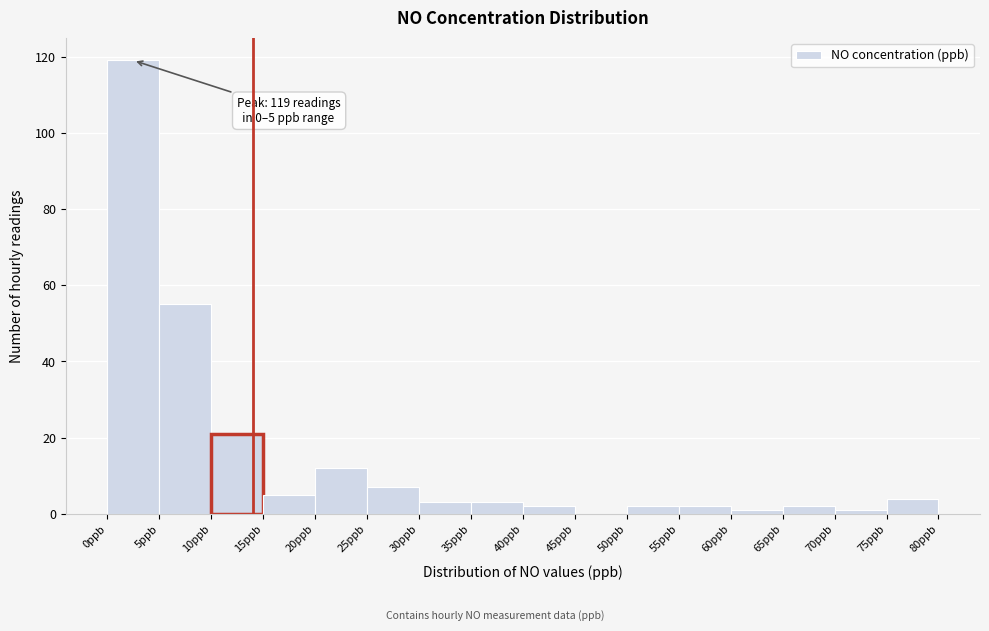

Over which range of the x-axis is the bar tallest?

0 to 5